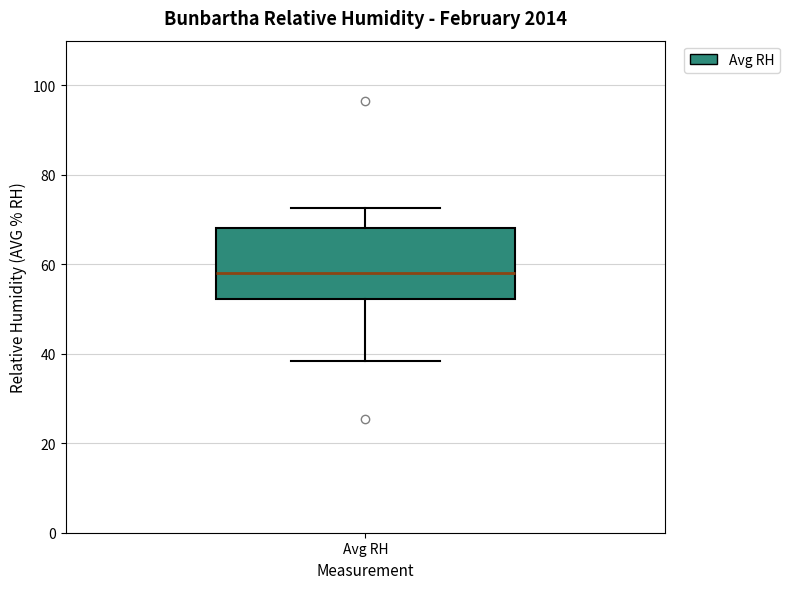

Read this box plot against the y-axis: the position of the median line, the range covered by the box, and the ends of both whiskers. The values are not printed on the chart, so give them approximately, as read against the axis.

median 58, box 52 to 68, whiskers 38 to 72